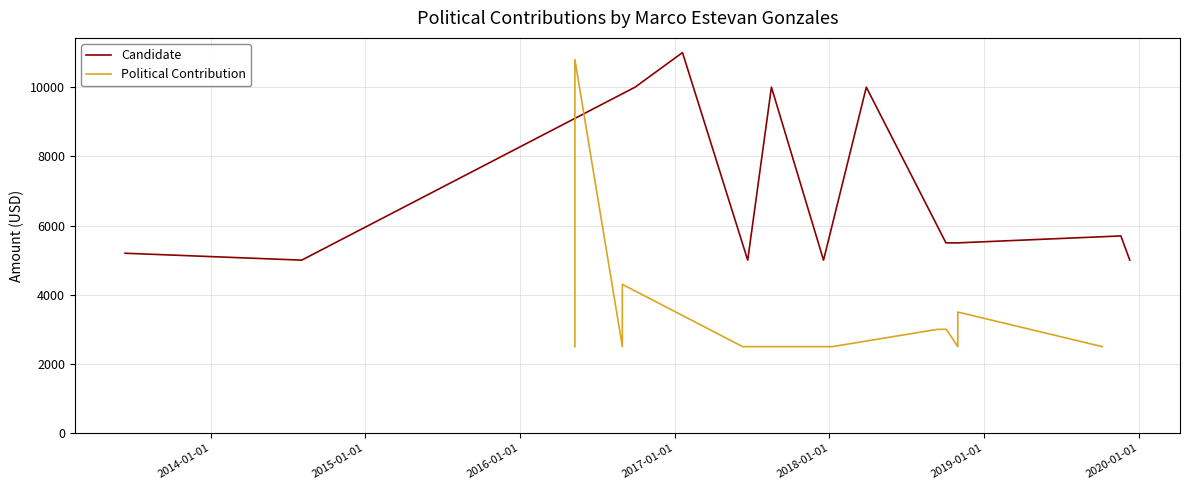

How many series are shown in this chart?

2